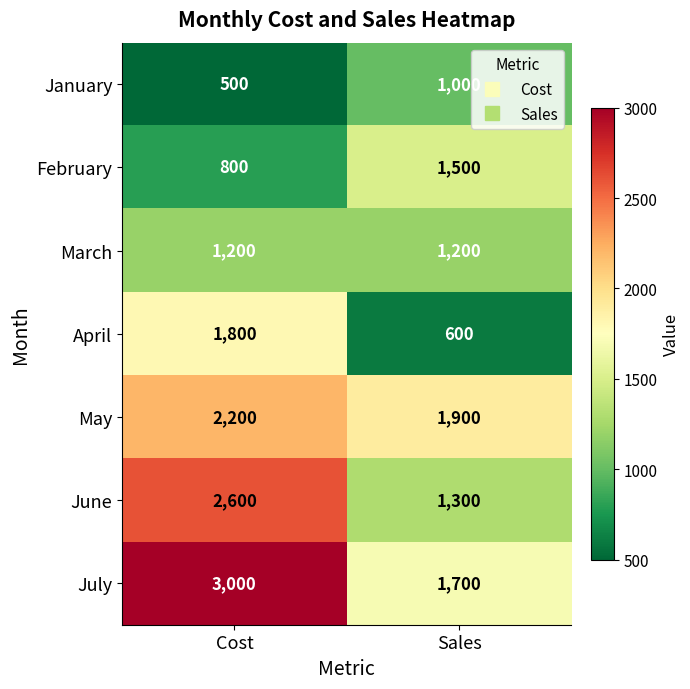

What is the spread (max minus min) of values at Cost?

2500